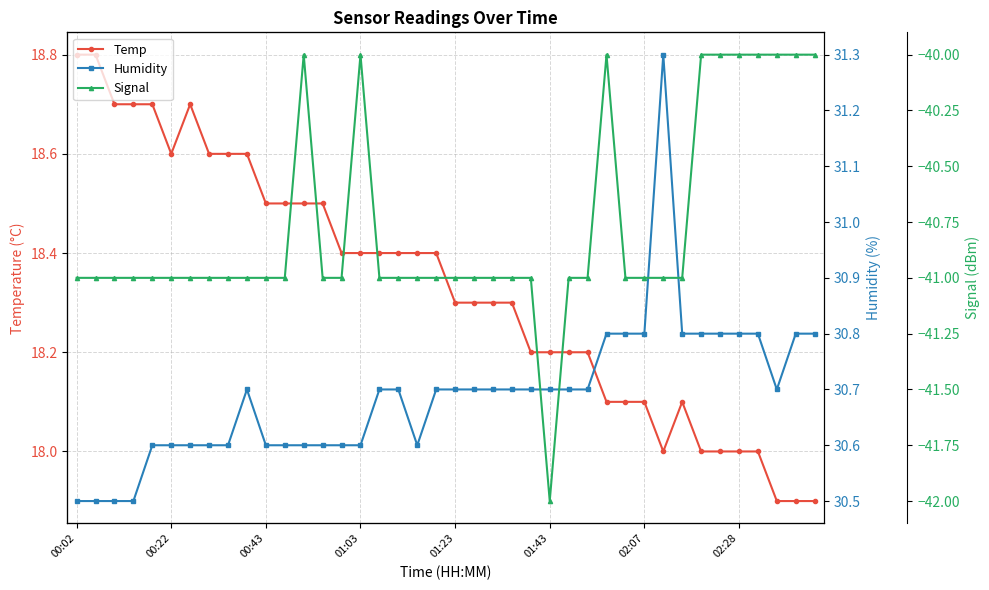

What are all the series names shown in the legend?

Temp, Humidity, Signal